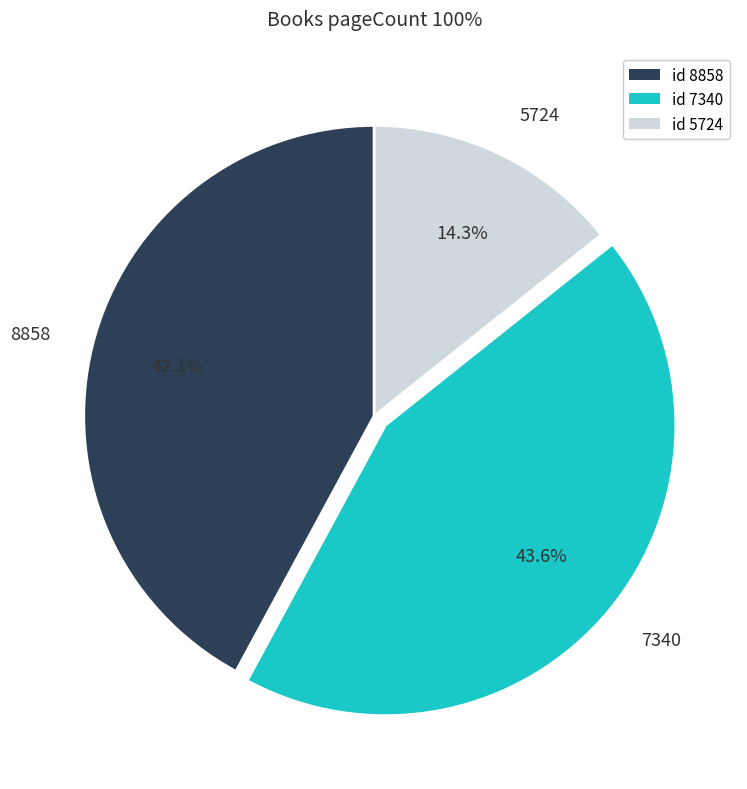

Rank the categories by value from lowest to highest.

5724, 8858, 7340